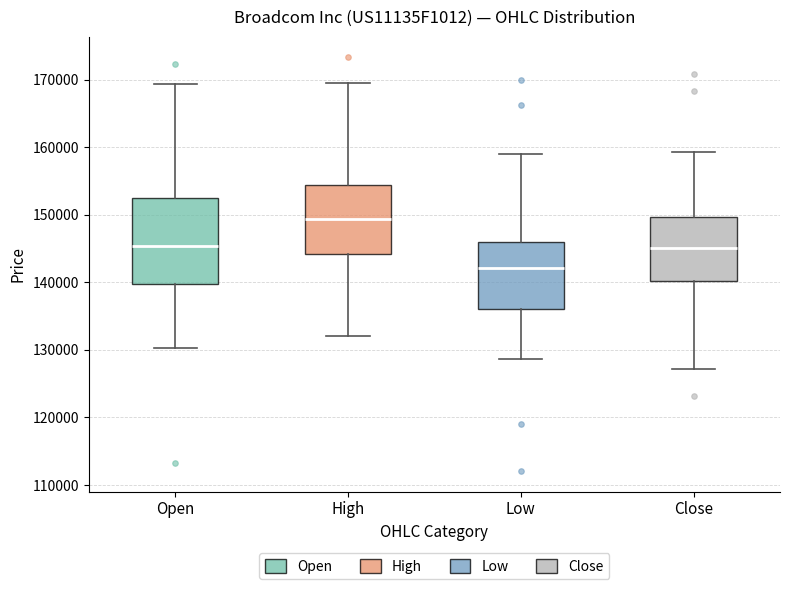

Which box is the tallest, from its lower edge to its upper edge?

Open